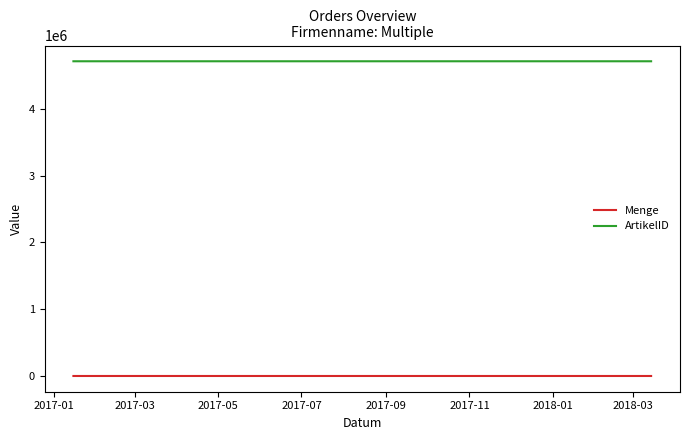

True or false: Menge and ArtikelID intersect in this chart.

False